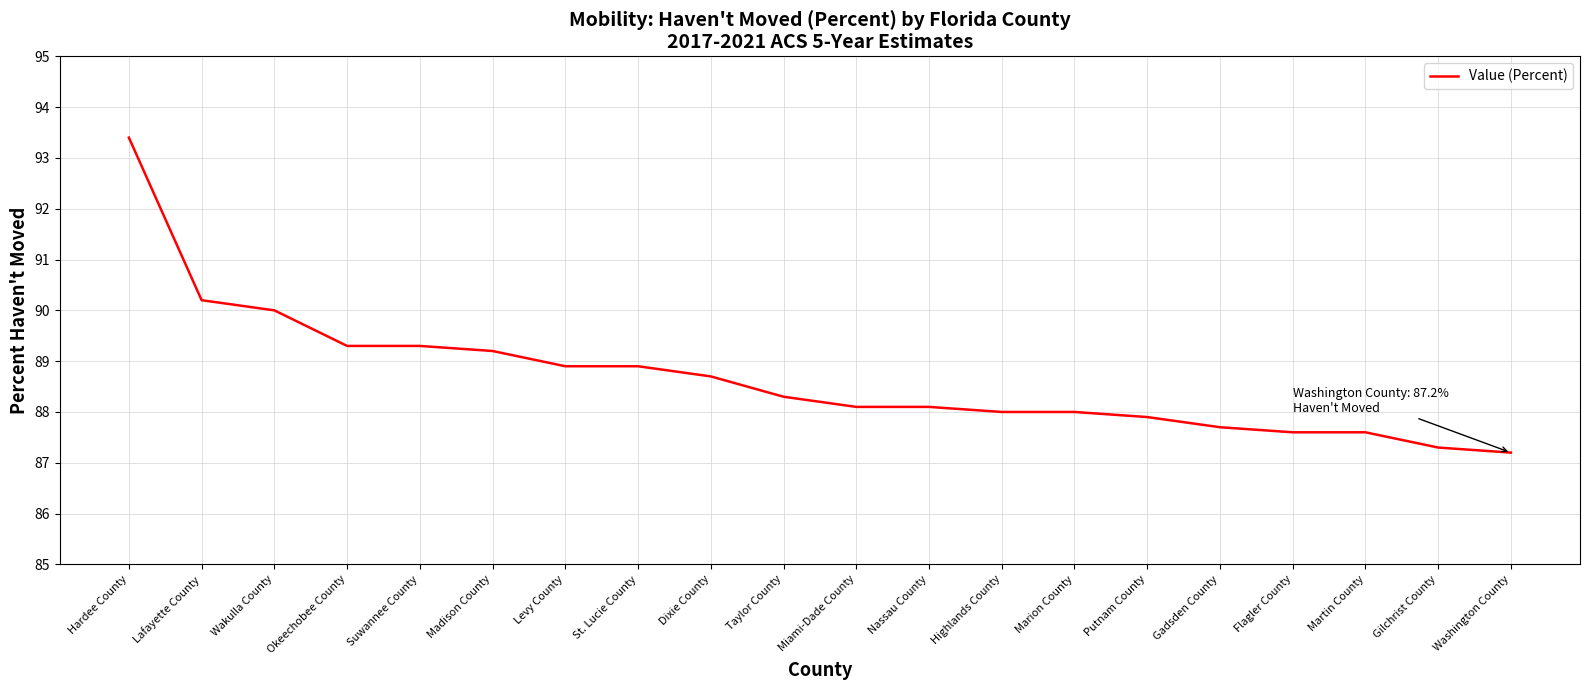

What position from the left is Madison County?

6